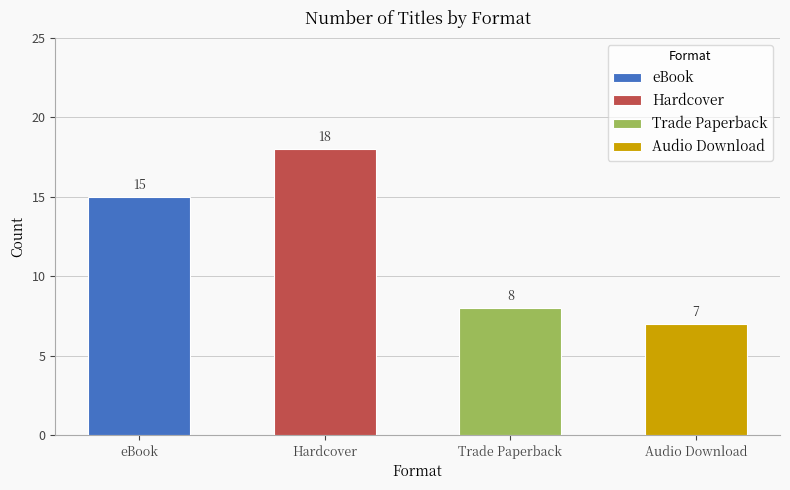

The value at Hardcover is 7. True or false?

False